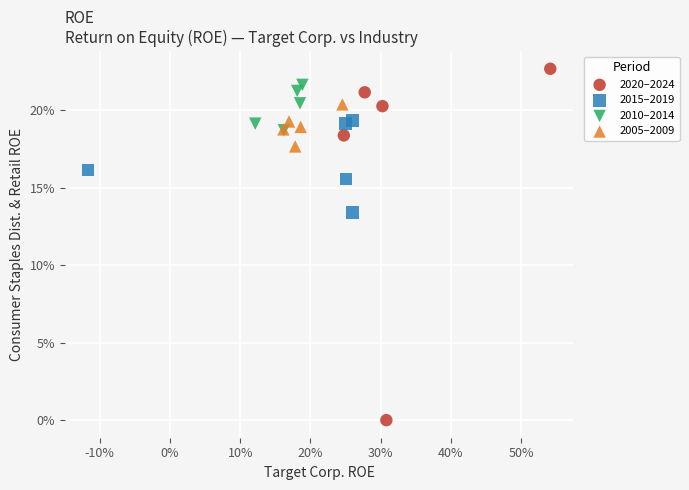

What are all the series names shown in the legend?

2020–2024, 2015–2019, 2010–2014, 2005–2009